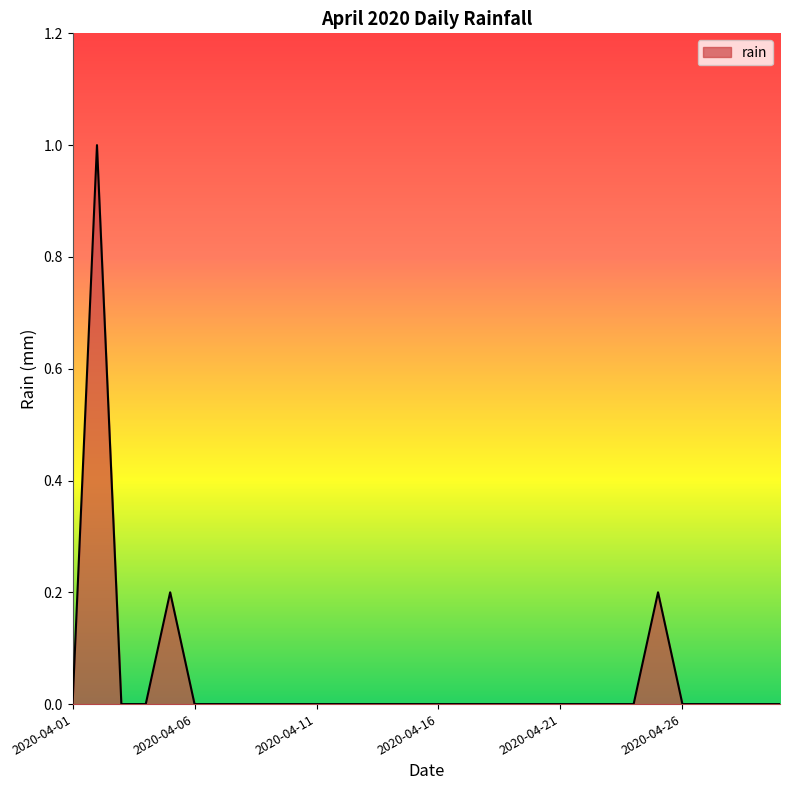

What is the maximum value shown in the chart?

1.0